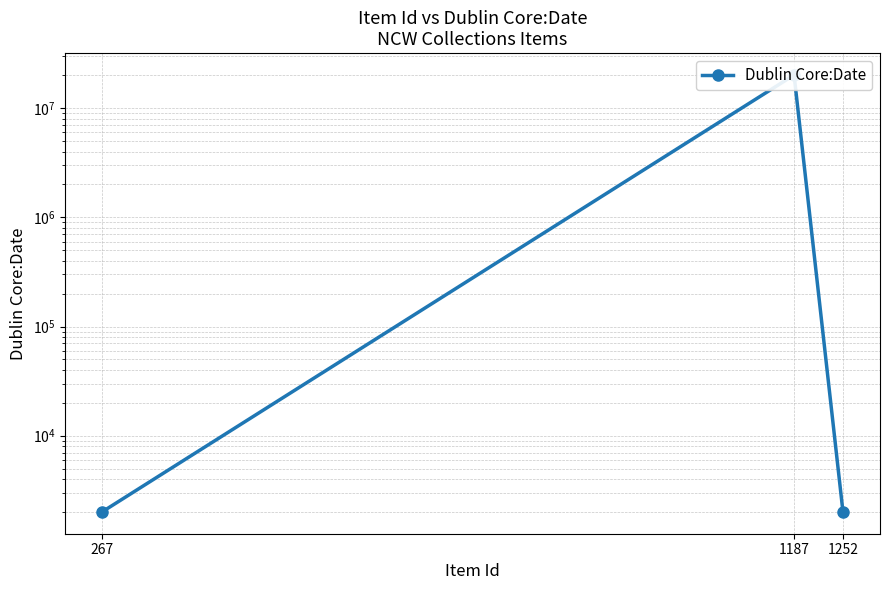

Rank the categories by value from lowest to highest.

267, 1252, 1187